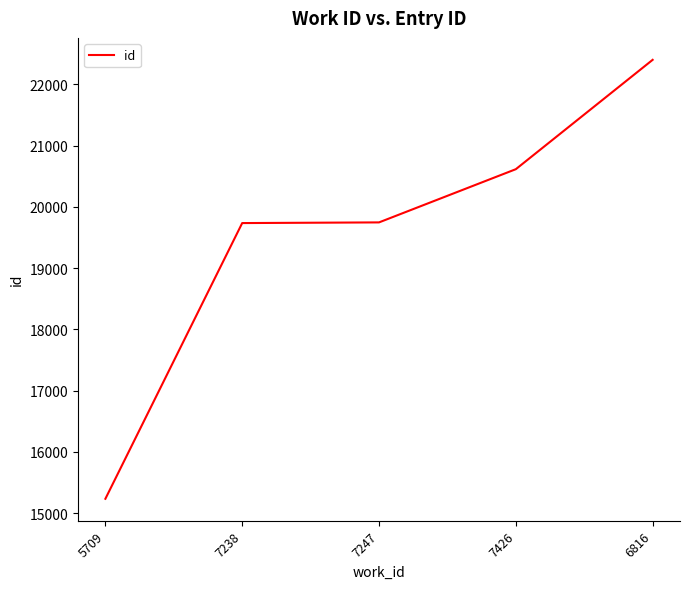

Which has a higher value, 7426 or 7238?

7426